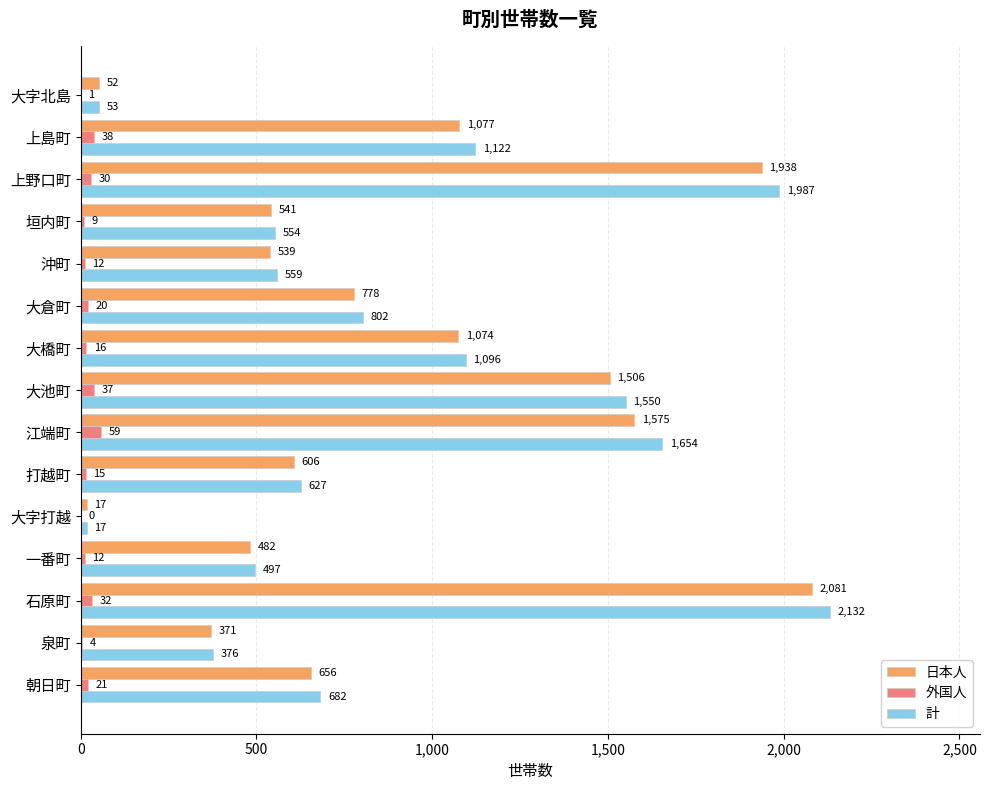

The 日本人 series shows 606 at 打越町. True or false?

True